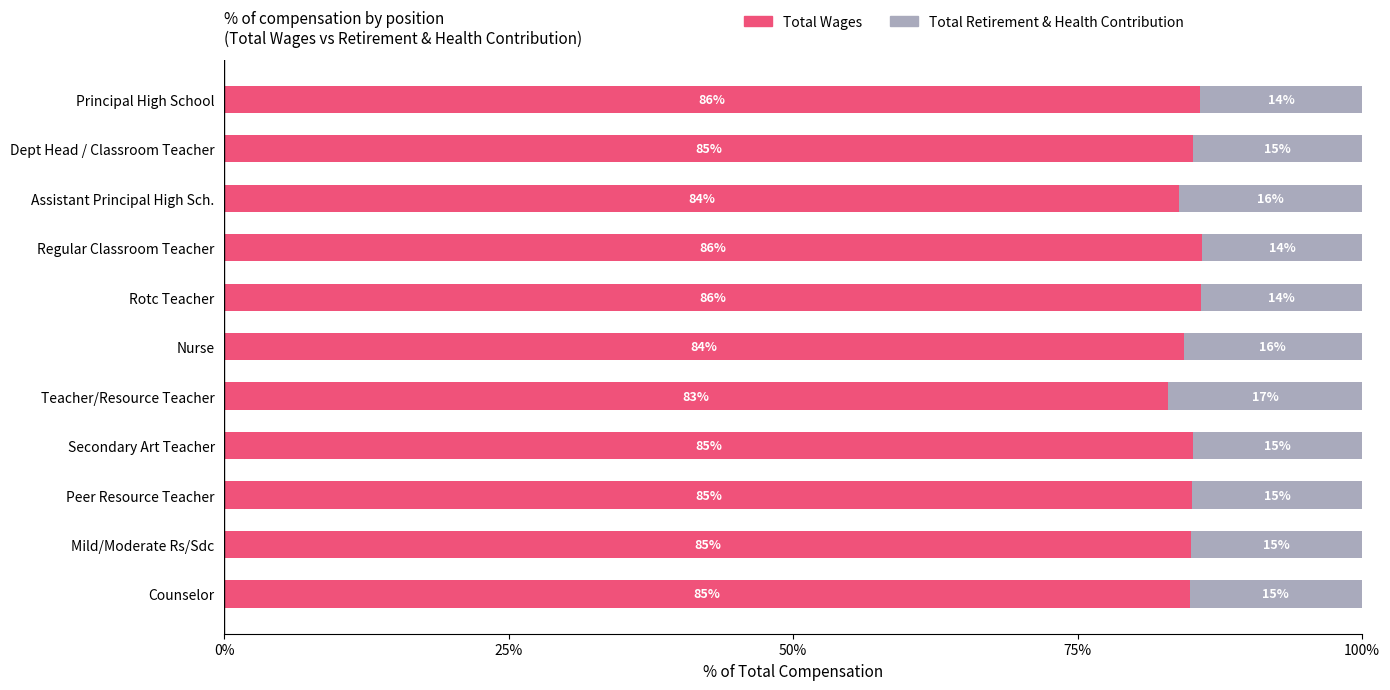

What are all the series names shown in the legend?

Total Wages, Total Retirement & Health Contribution